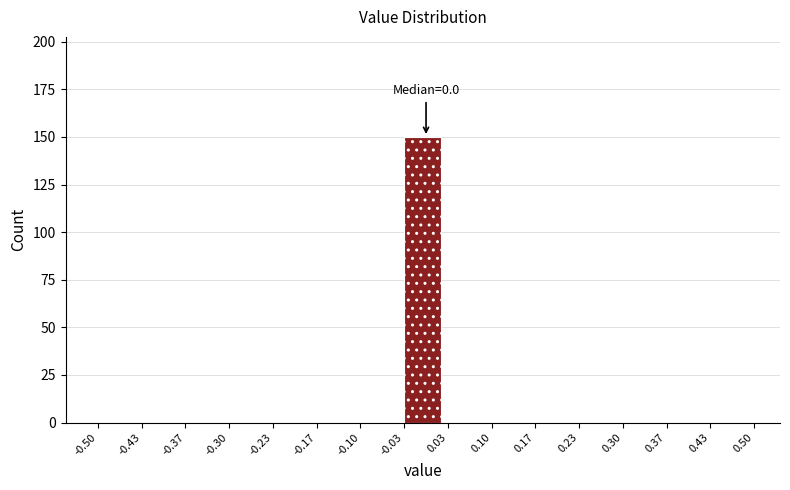

Over which range of the x-axis is the bar tallest?

-0.03 to 0.03